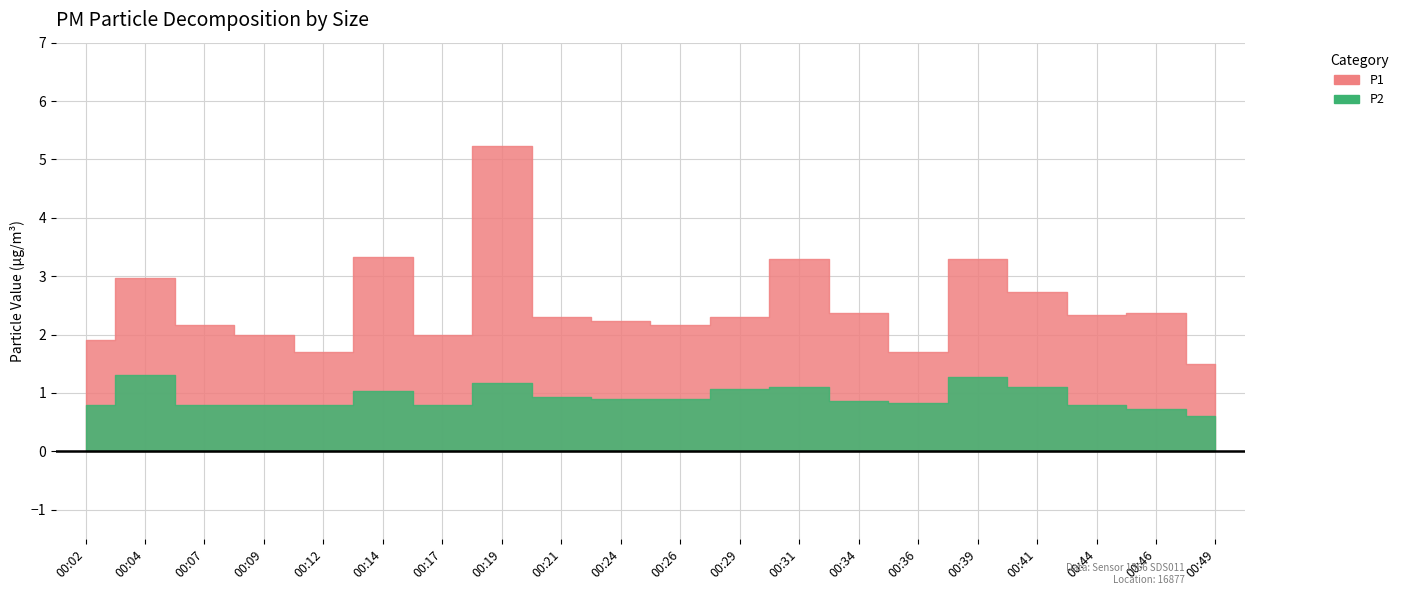

What is the average value of the P2 series?

0.9